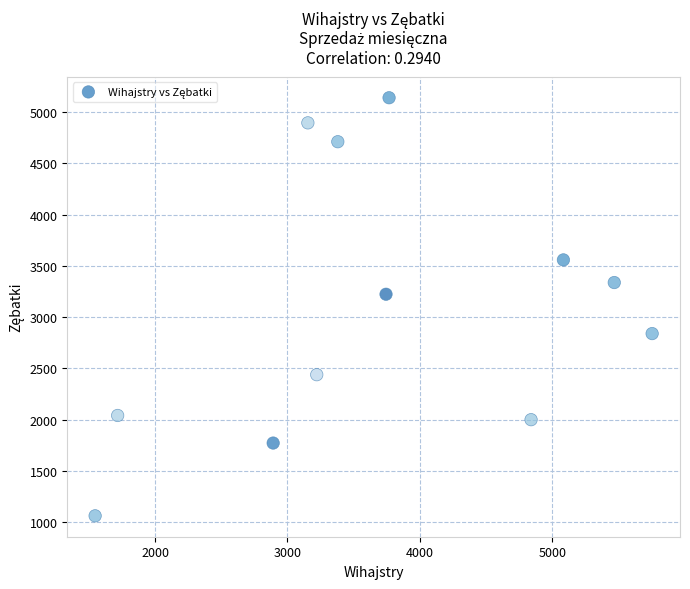

What Y value in the scatter plot is closest to 3100?

3223